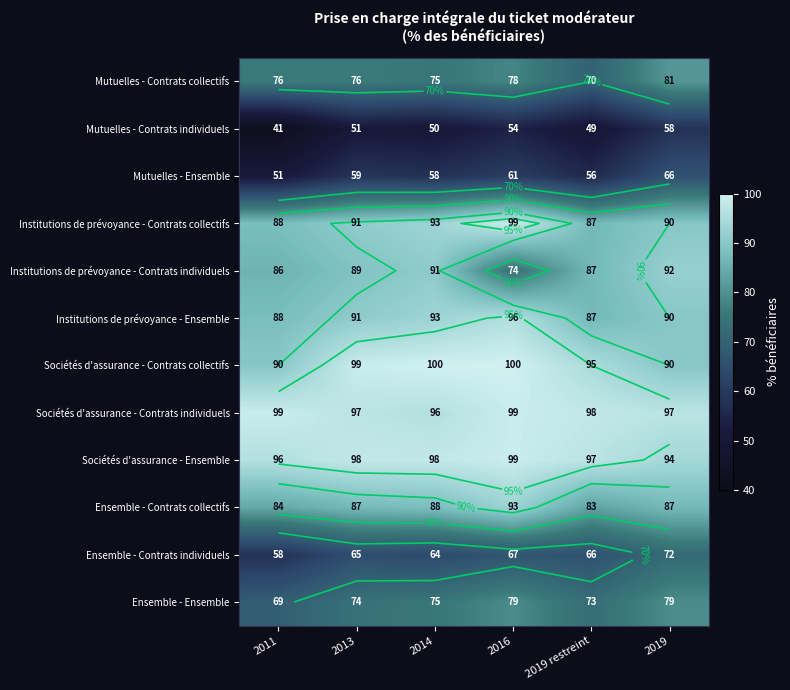

Which category has the highest value in the Institutions de prévoyance - Ensemble series?

2016